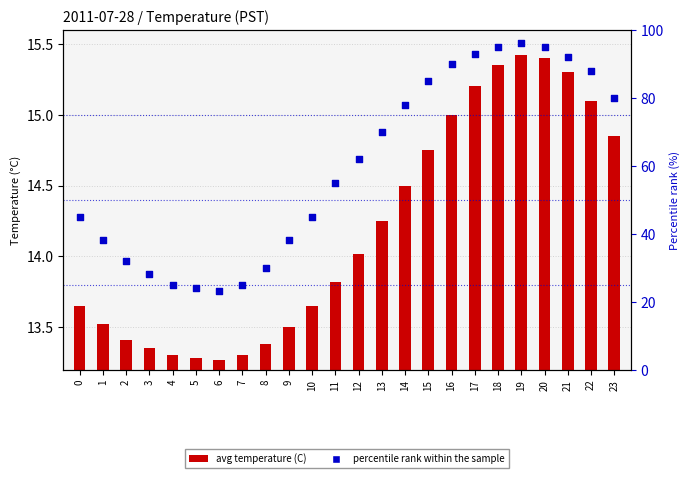

Which series has the largest total across all categories?

percentile rank within the sample